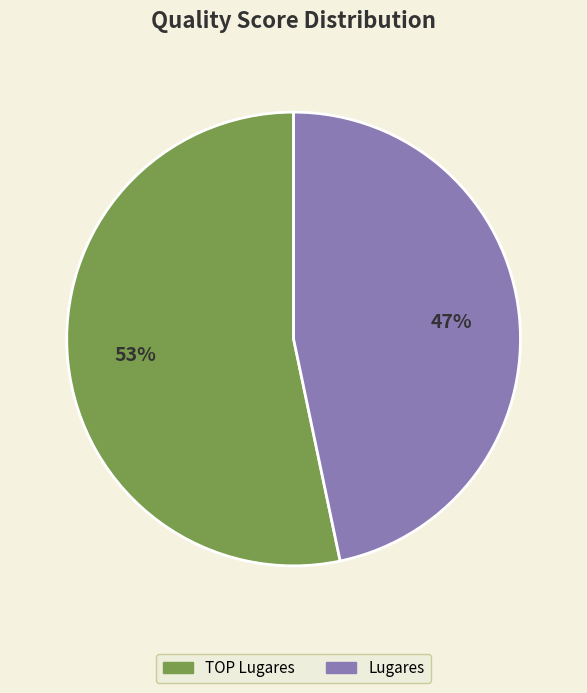

True or false: Lugares accounts for 59% of the total.

False